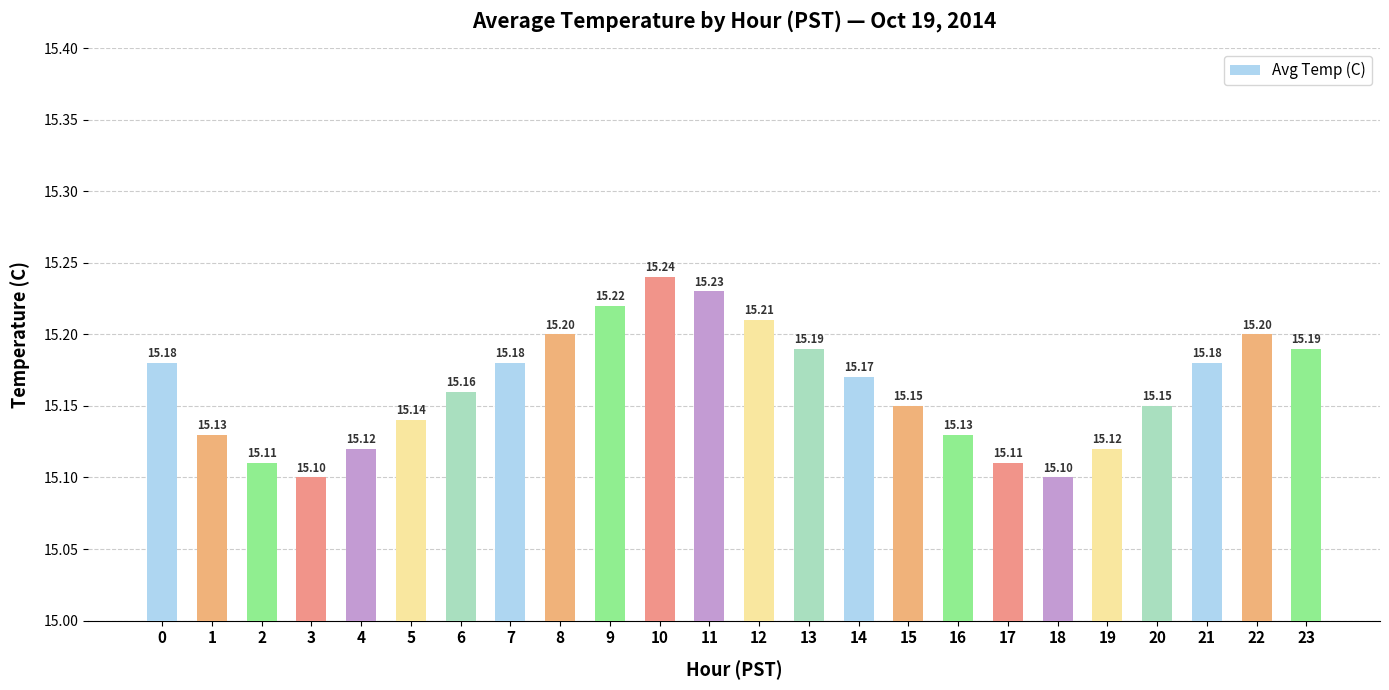

What is the greatest value displayed?

15.2